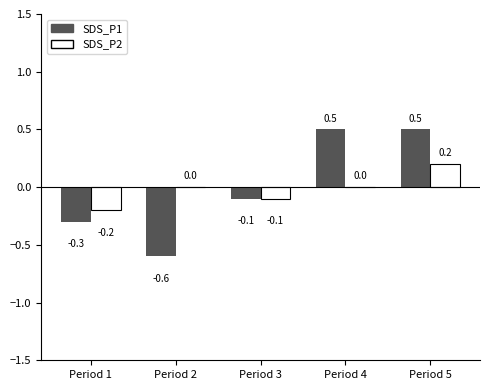

Is the value of SDS_P2 at Period 3 greater than the value of SDS_P1 at Period 5?

No